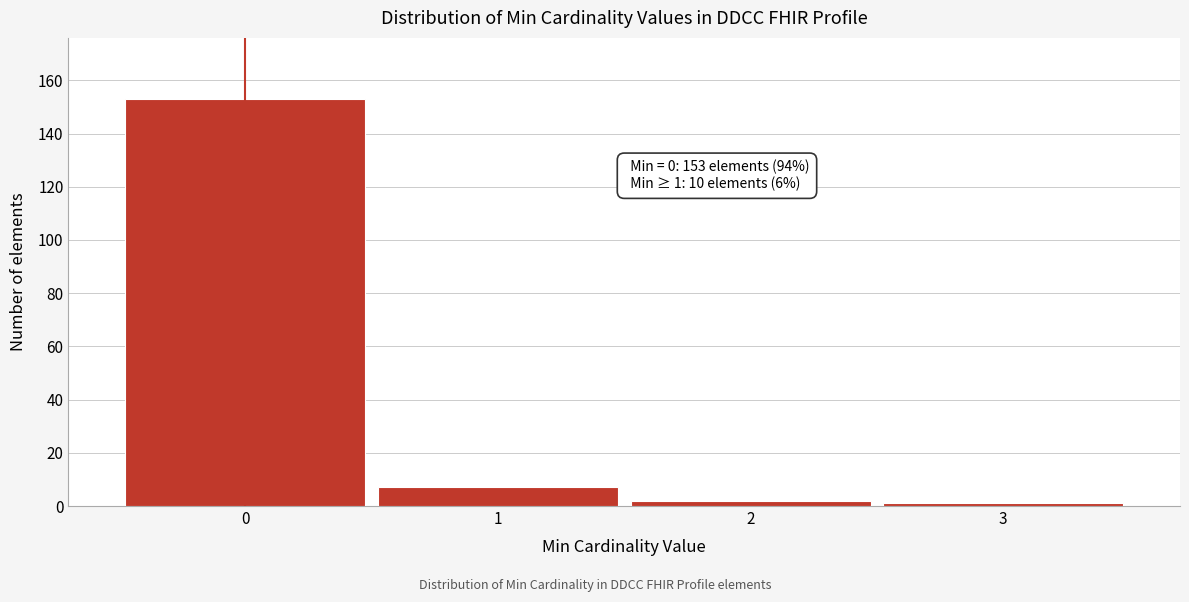

Reading right to left, transcribe all the data shown in this chart.

1	2	7	153